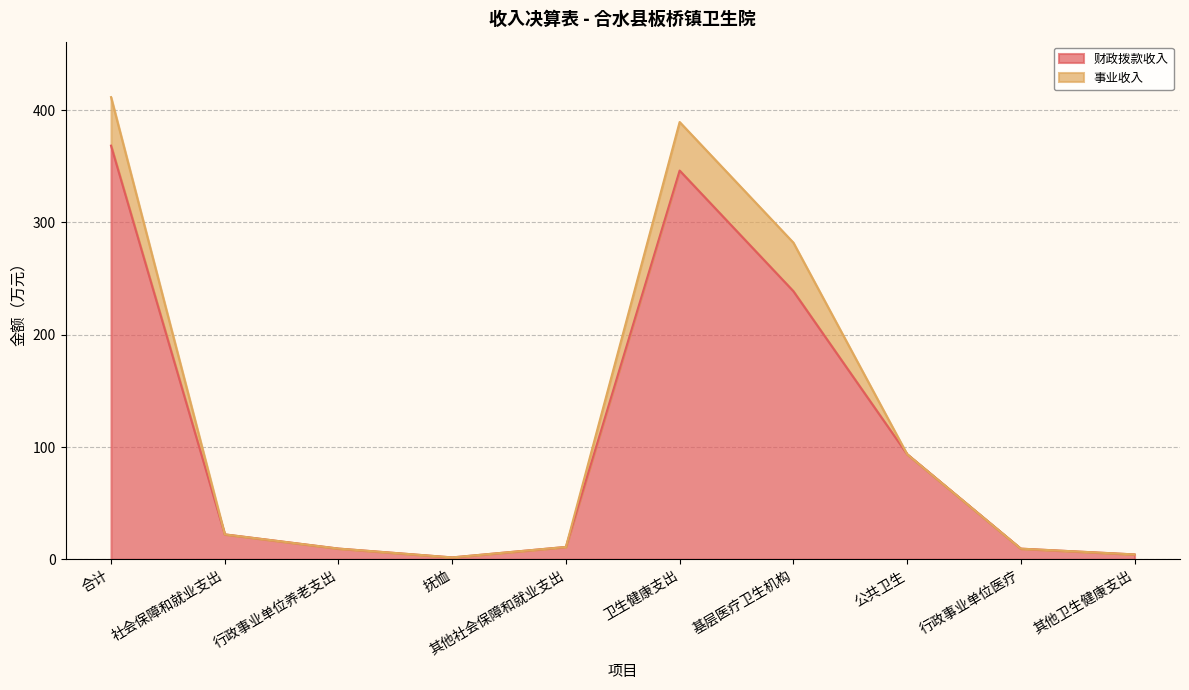

Is it true that 事业收入 equals 20.1 at 基层医疗卫生机构?

False